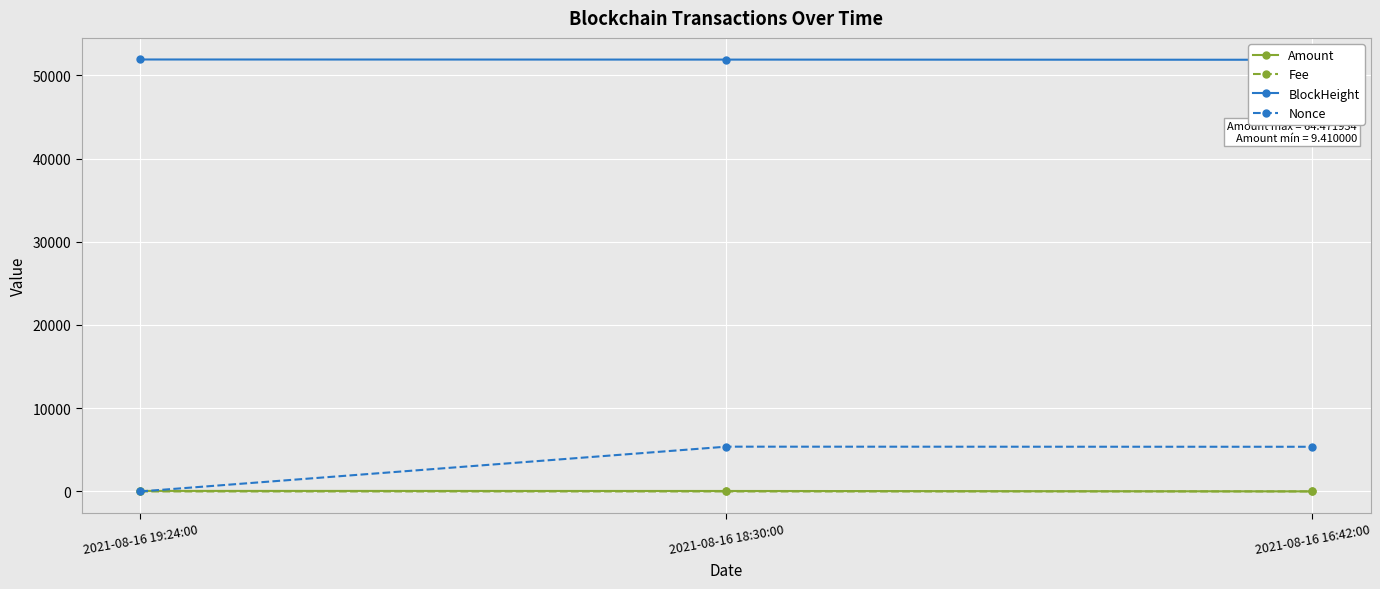

What is the difference between the maximum and minimum values in the Fee series?

0.1